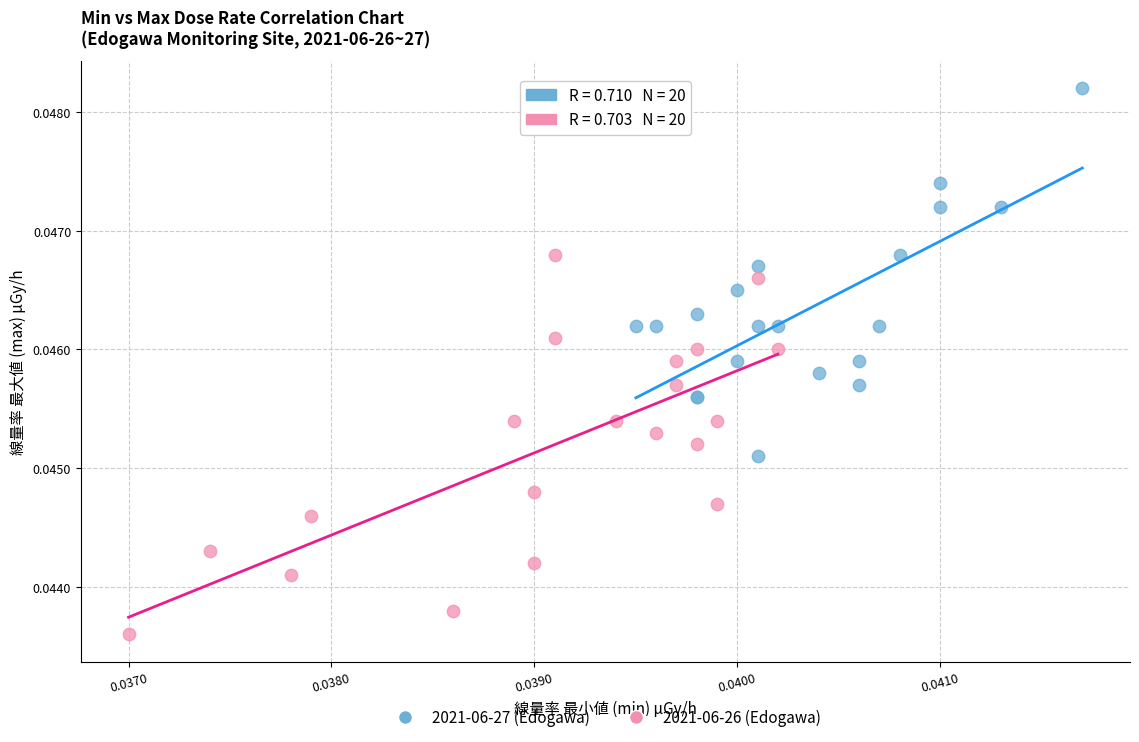

Which series has the widest spread of Y values?

2021-06-26 (Edogawa)